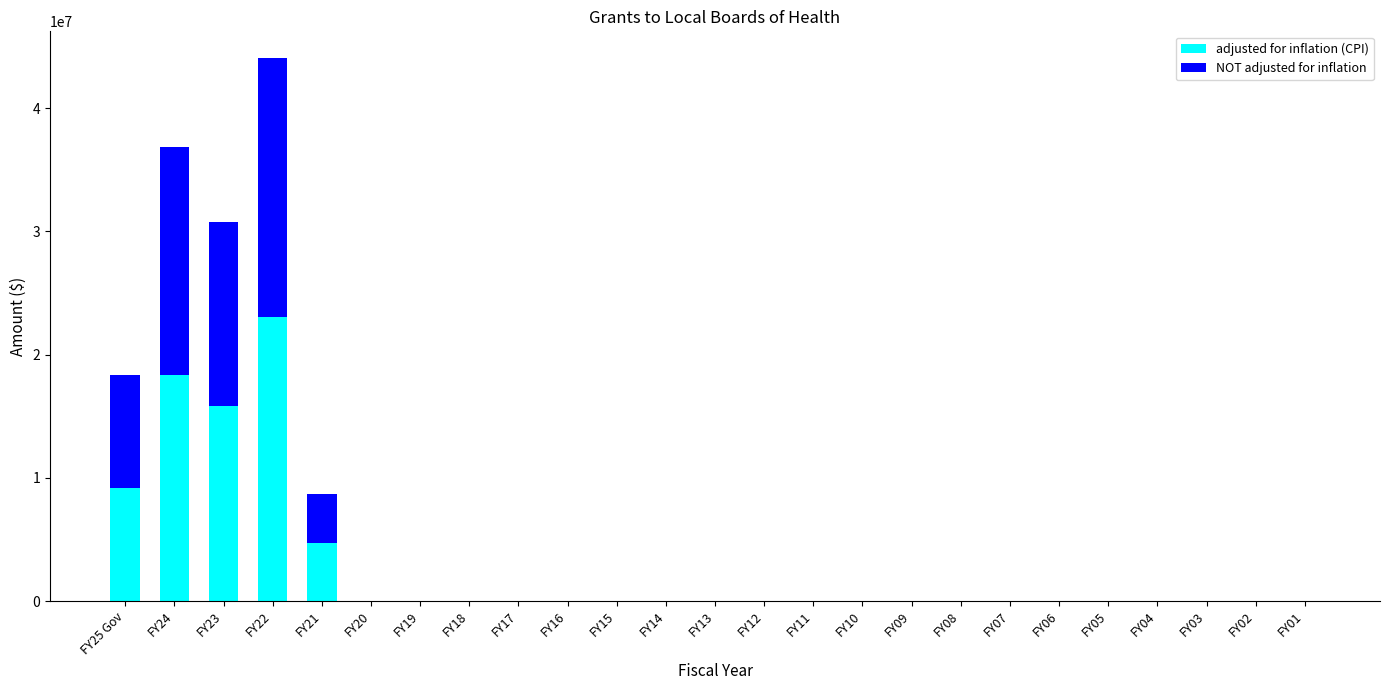

How many distinct data groups are displayed?

2